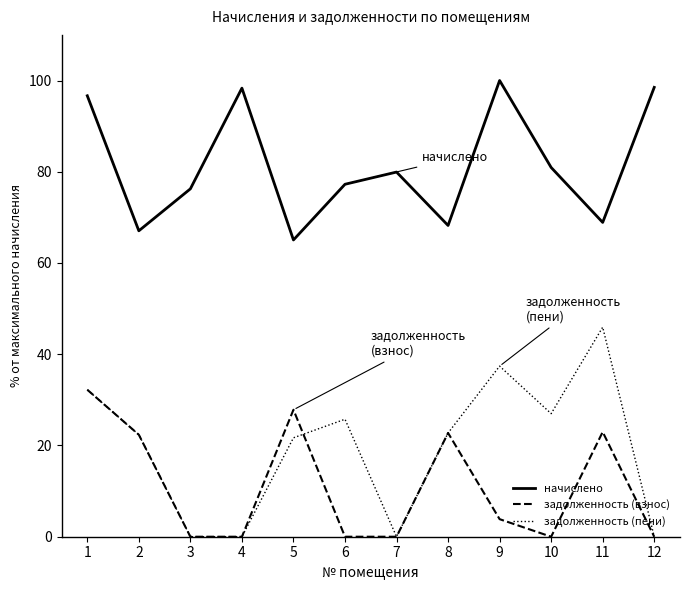

The value of начислено at 4 is 57.7. True or false?

False